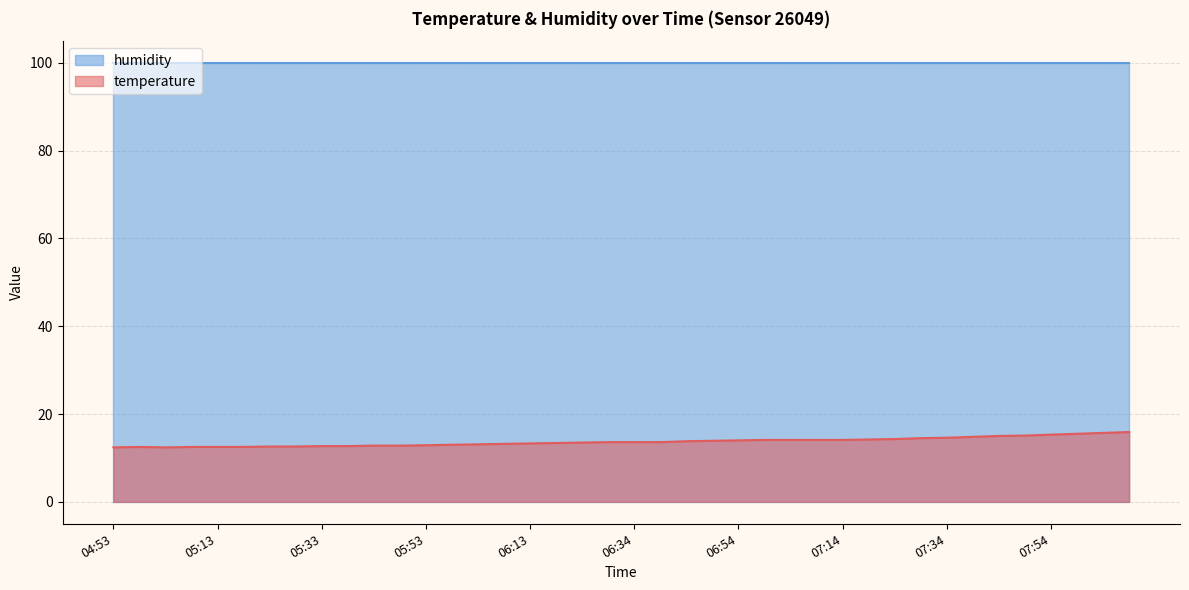

List the labels in order of value, largest first.

08:09, 08:04, 07:59, 07:54, 07:49, 07:44, 07:39, 07:34, 07:29, 07:24, 07:19, 06:59, 07:04, 07:09, 07:14, 06:54, 06:49, 06:44, 06:29, 06:34, 06:39, 06:24, 06:18, 06:13, 06:08, 06:03, 05:58, 05:53, 05:43, 05:48, 05:33, 05:38, 05:23, 05:28, 04:58, 05:08, 05:13, 05:18, 04:53, 05:03